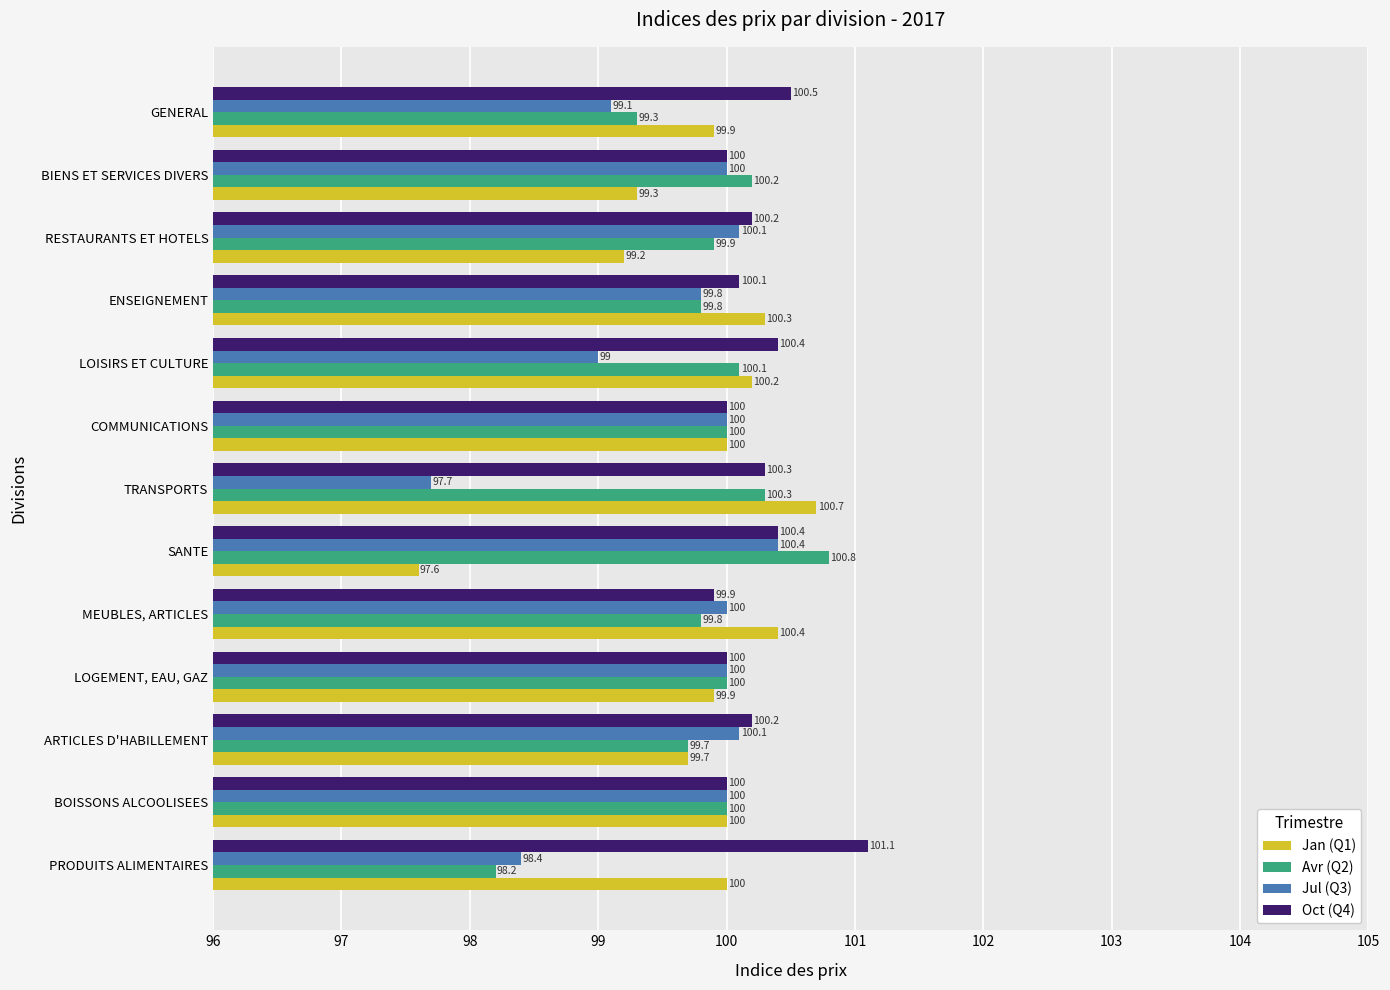

At which label does Avr (Q2) reach its minimum?

PRODUITS ALIMENTAIRES